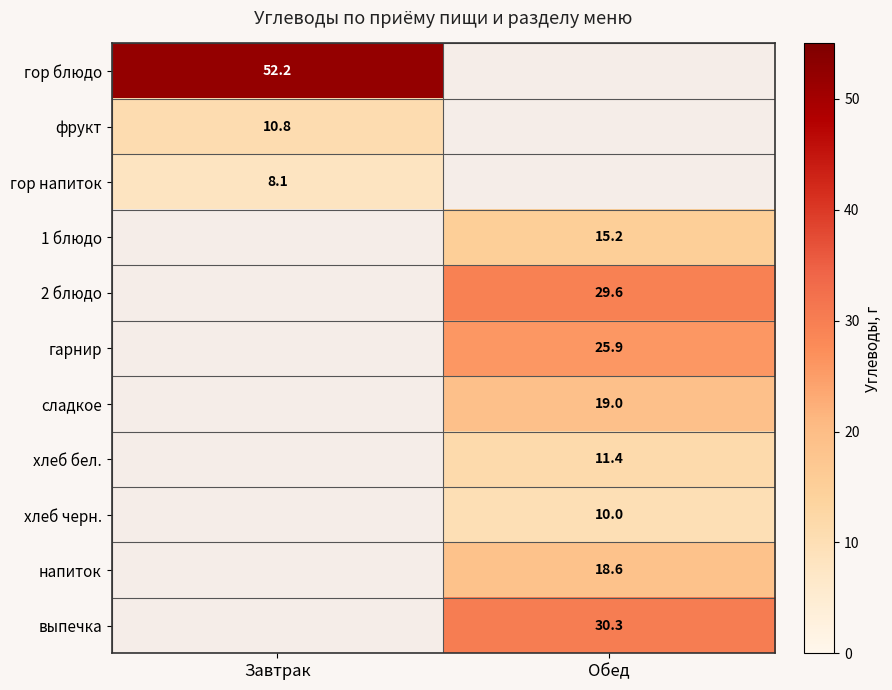

The гор блюдо series shows 92.2 at Завтрак. True or false?

False